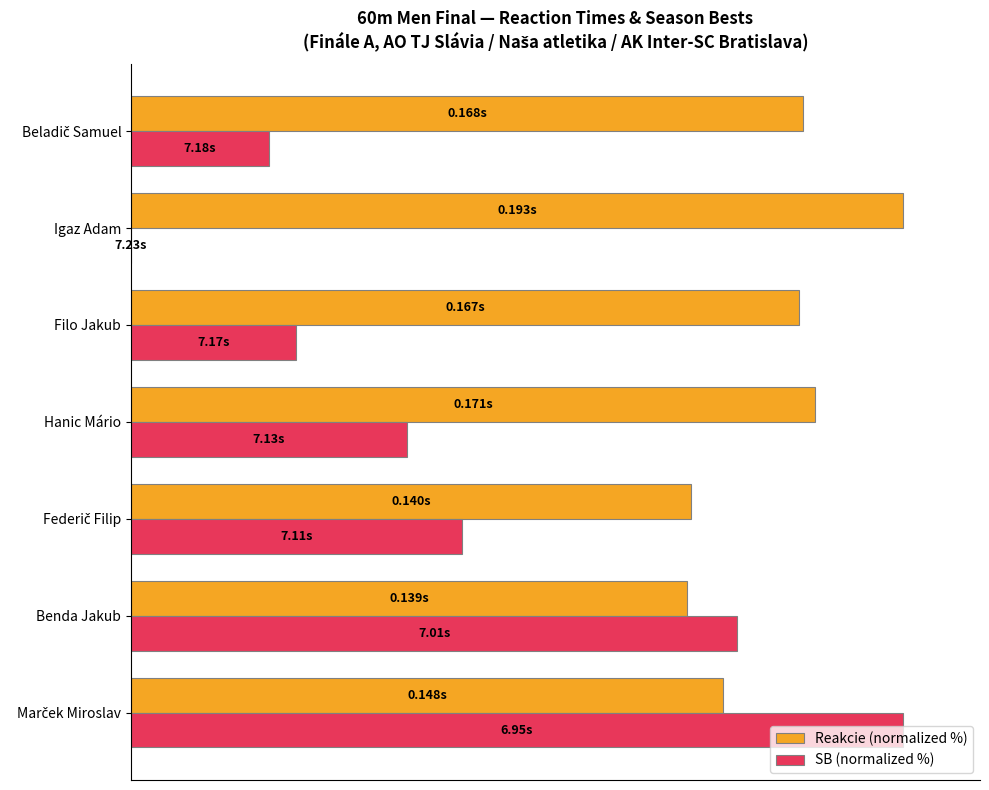

Which series has the widest spread of values?

SB (normalized %)